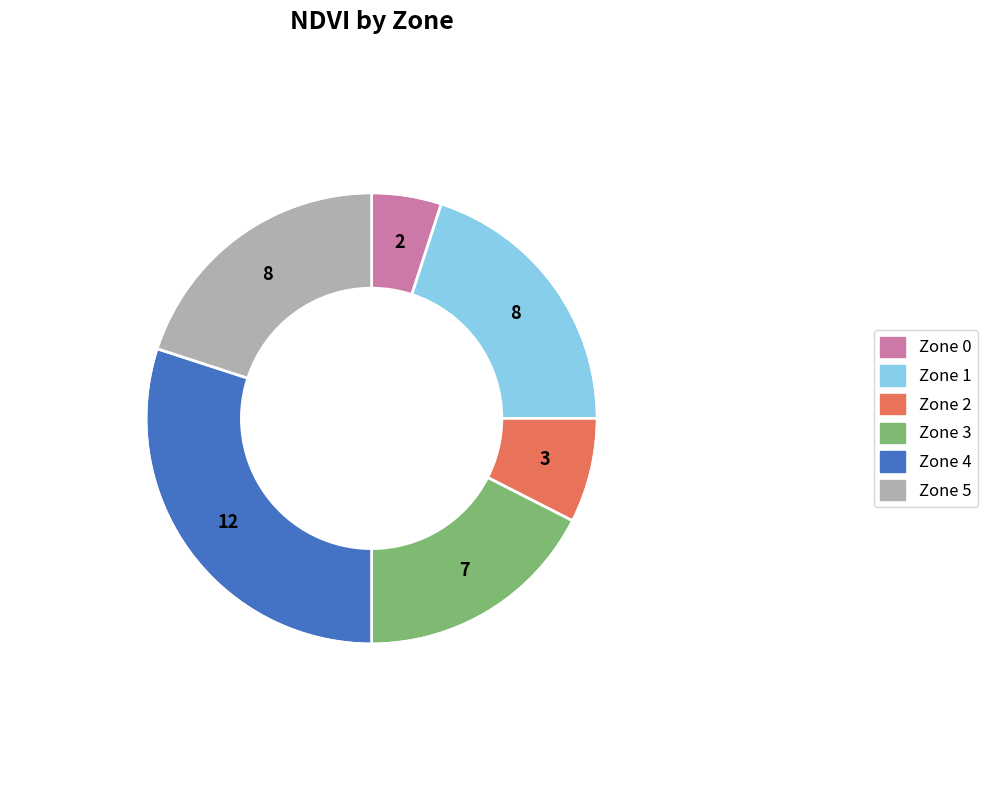

What is the ratio of the value at Zone 2 to the value at Zone 3?

0.4